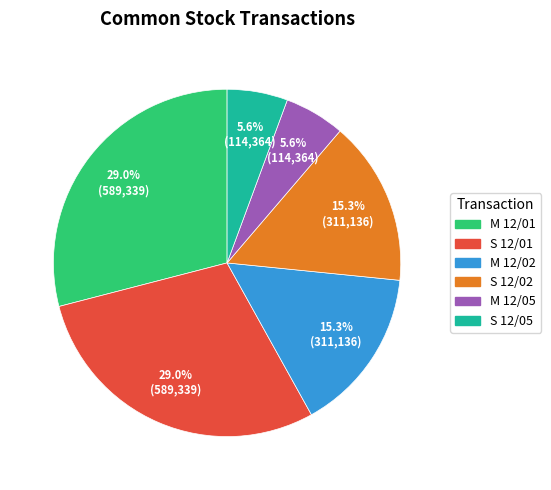

What is the ratio of the value at M 12/01 to the value at M 12/02?

1.9